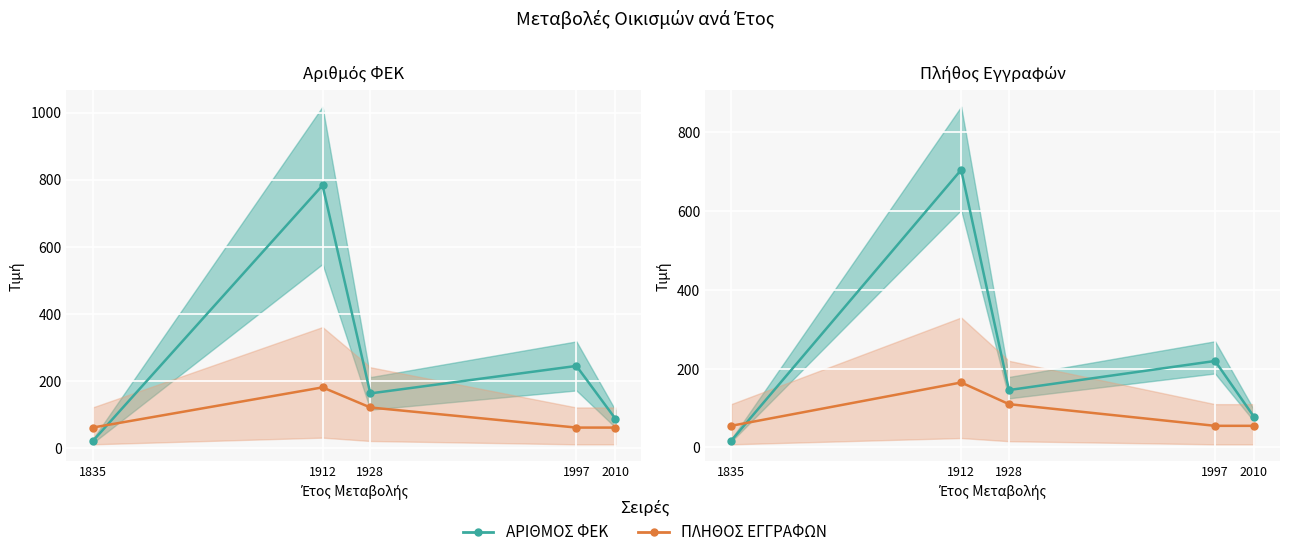

What is the total value across all series at 1912?

869.7